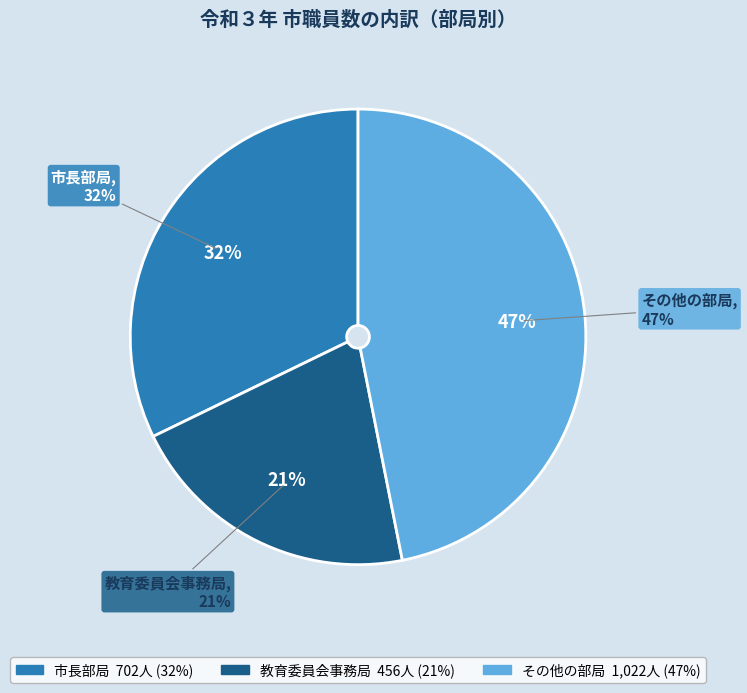

Is 教育委員会事務局 the majority of the pie?

No